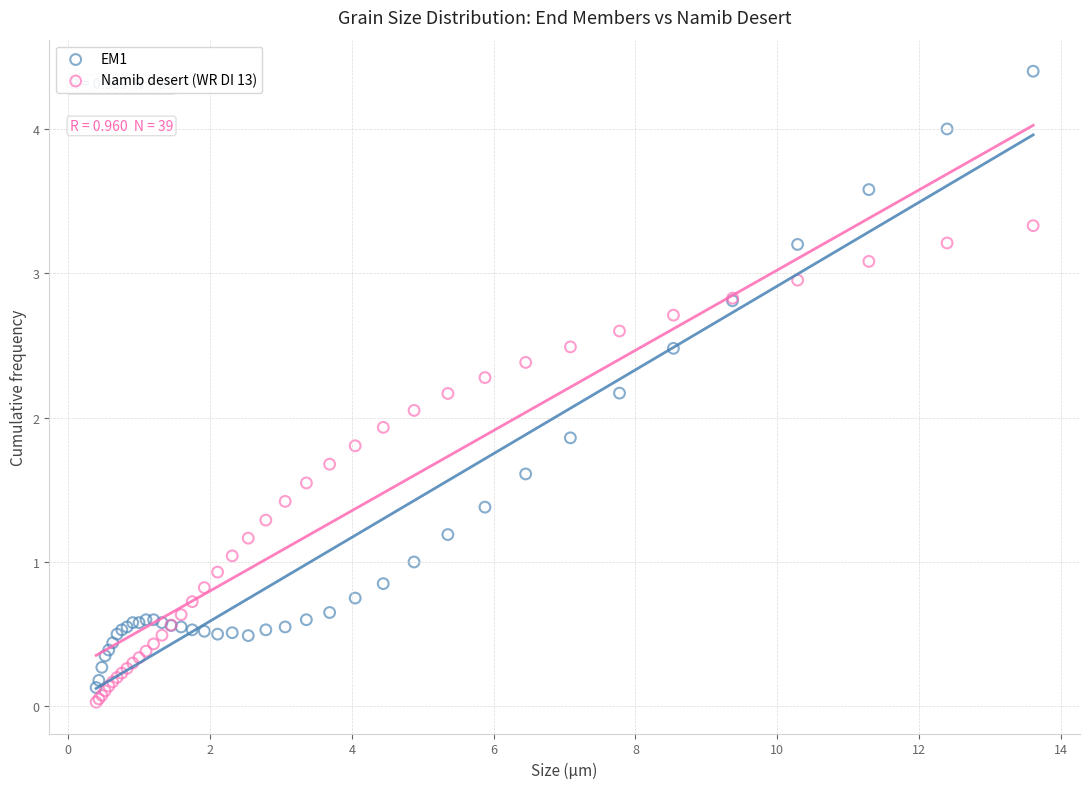

Which series contains the highest Y value?

EM1